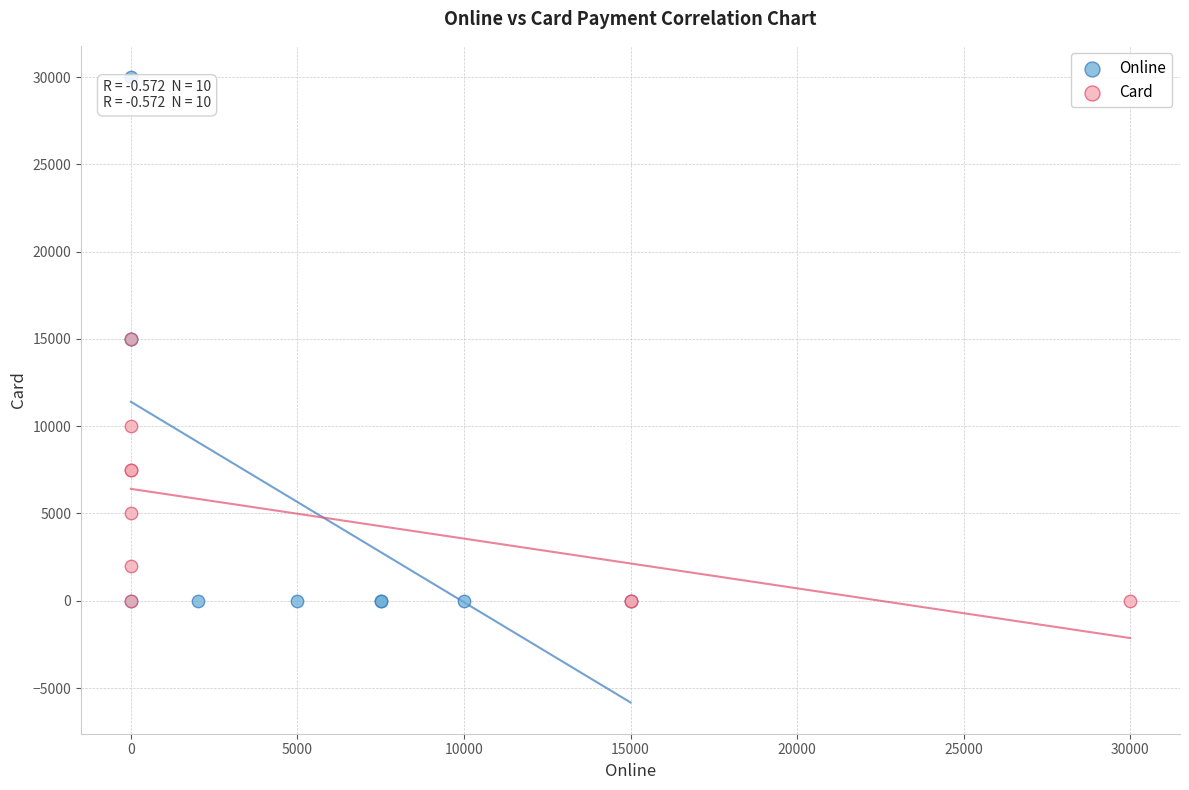

What are all the series names shown in the legend?

Online, Card